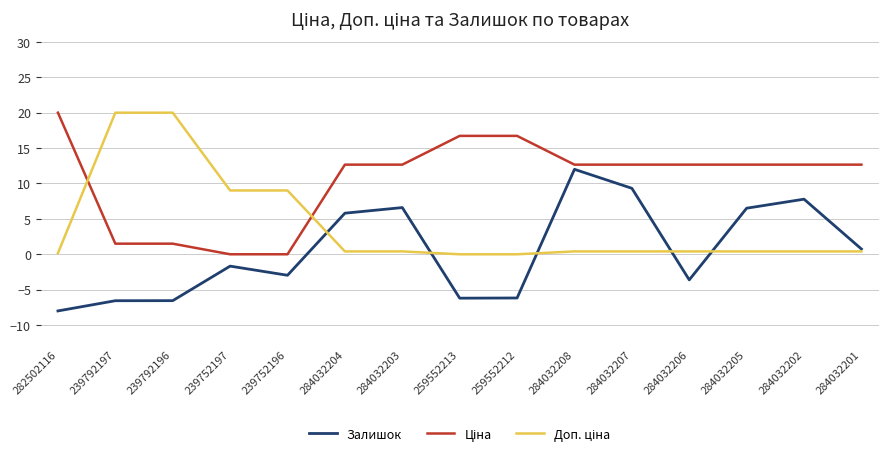

What position from the right is 259552212?

7